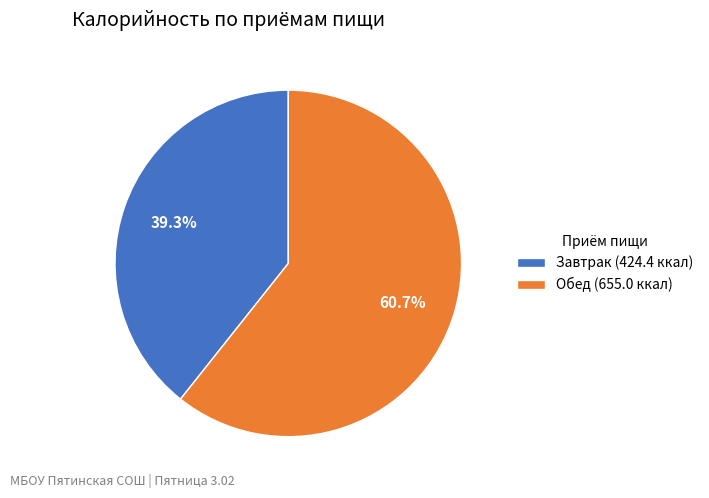

Is it true that Обед is 69% of the pie?

False